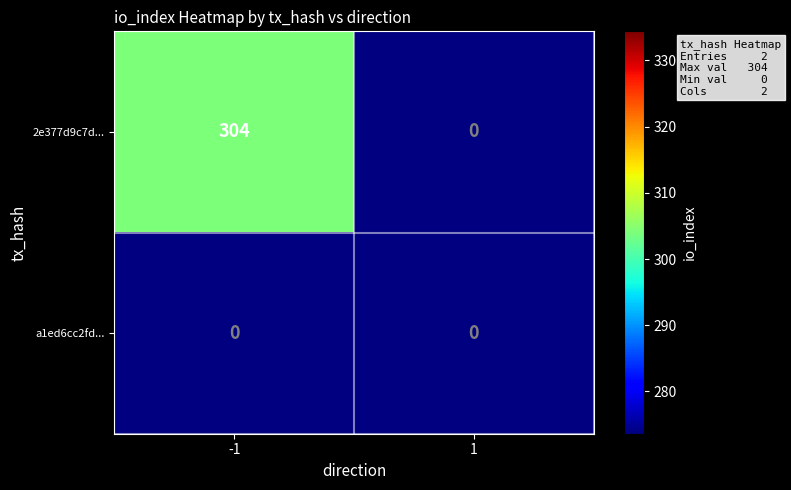

List the series in order of their overall mean, highest first.

2e377d9c7d16c58267f0497767eeb168d58be15, a1ed6cc2fdf322b4f45df9a437bdae05ef72c41